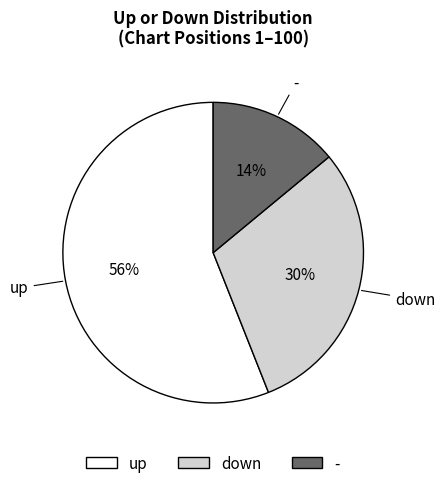

Rank the categories by value from lowest to highest.

-, down, up